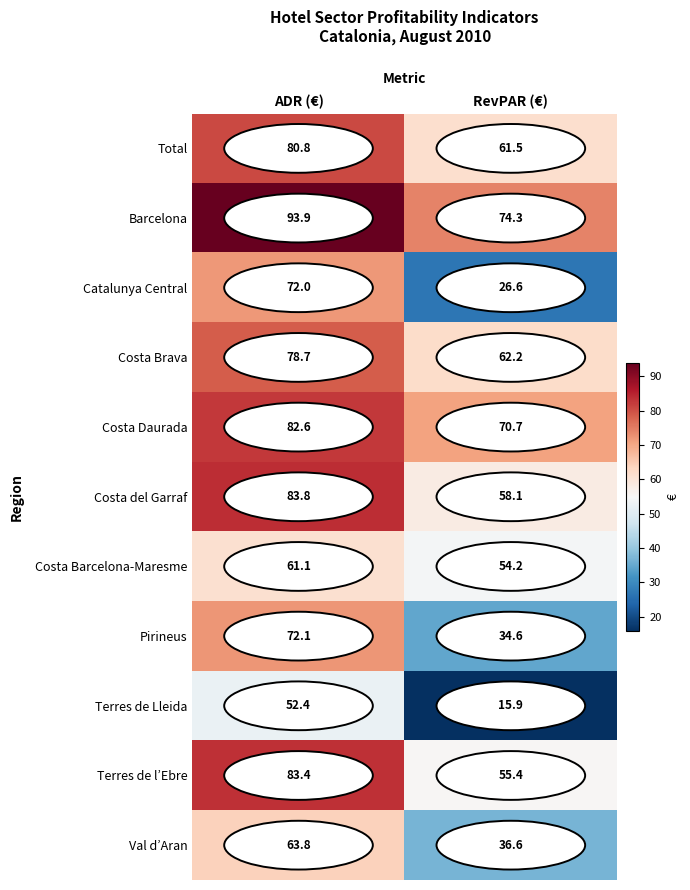

What is the approximate value of Terres de Lleida at ADR (€)?

52.4